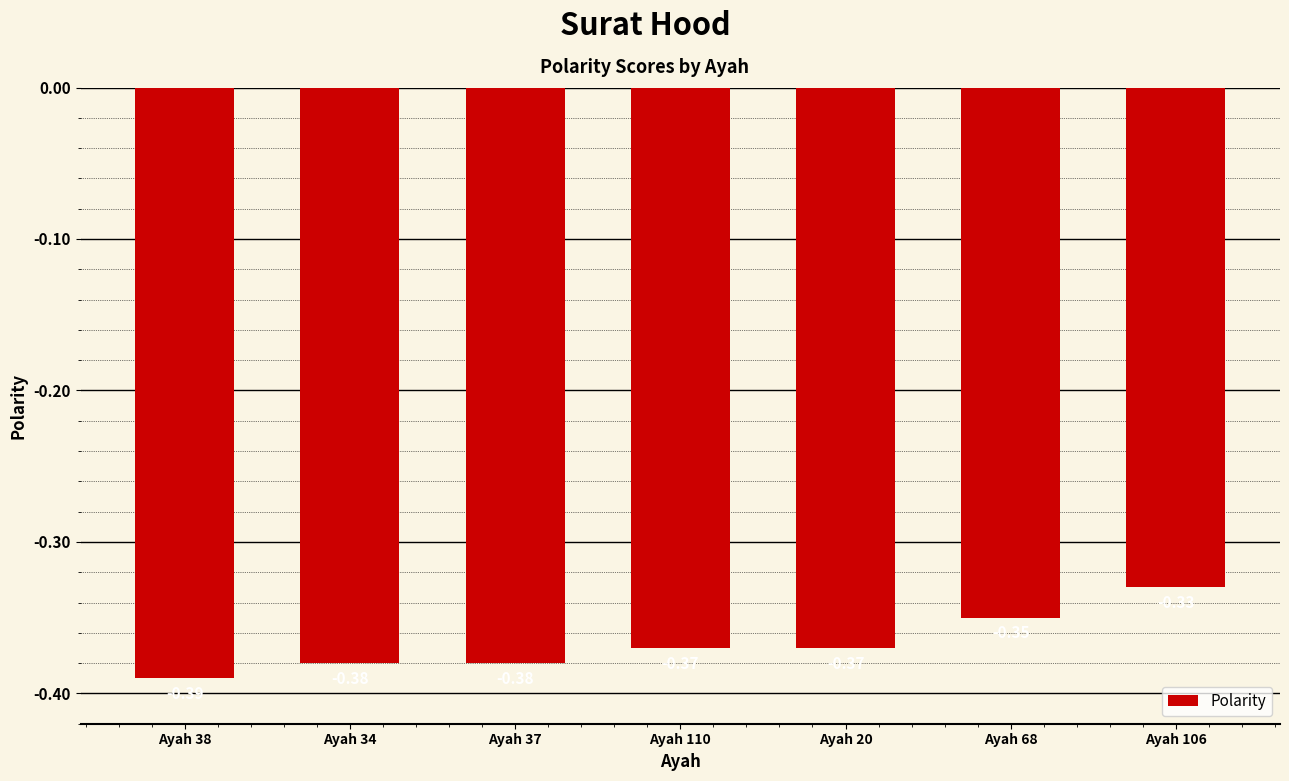

Which has a higher value, Ayah 68 or Ayah 37?

Ayah 68